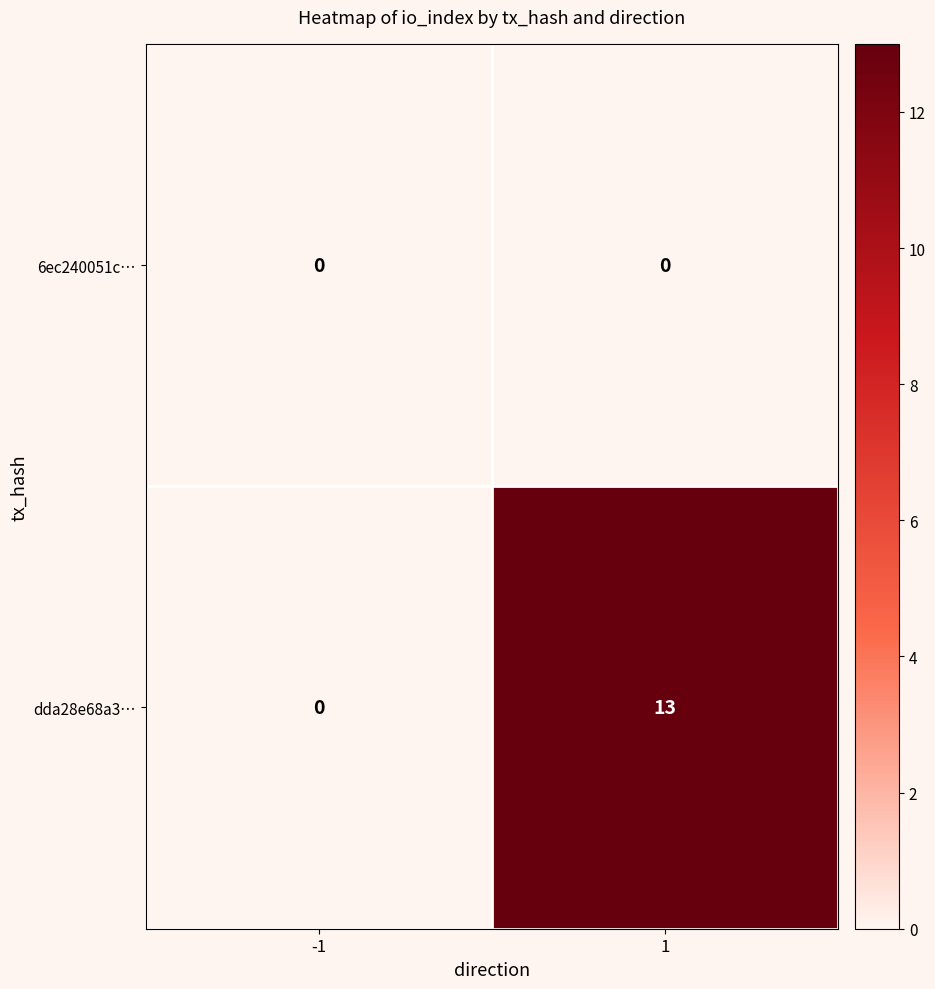

At 1, list the series in order from smallest to largest.

6ec240051c…, dda28e68a3…